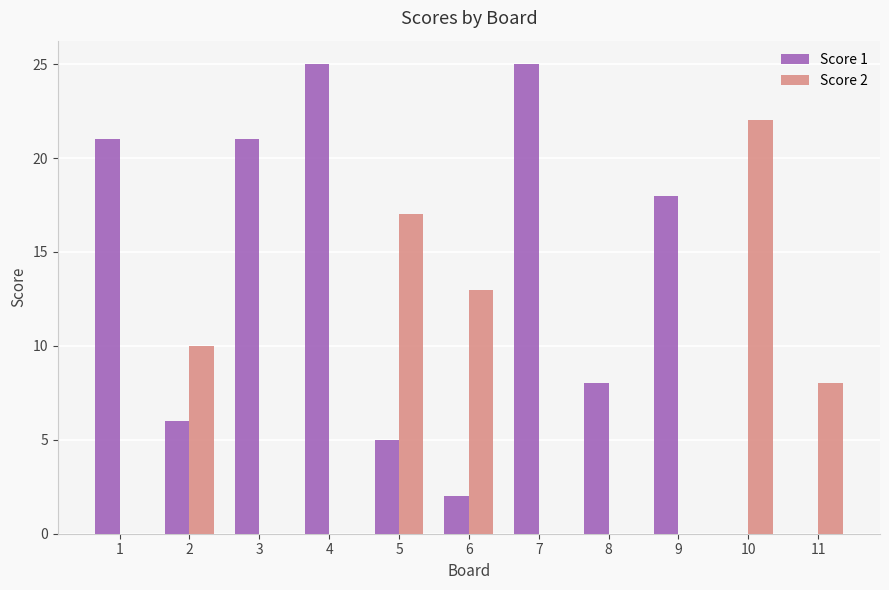

Which series has the largest total across all categories?

Score 1